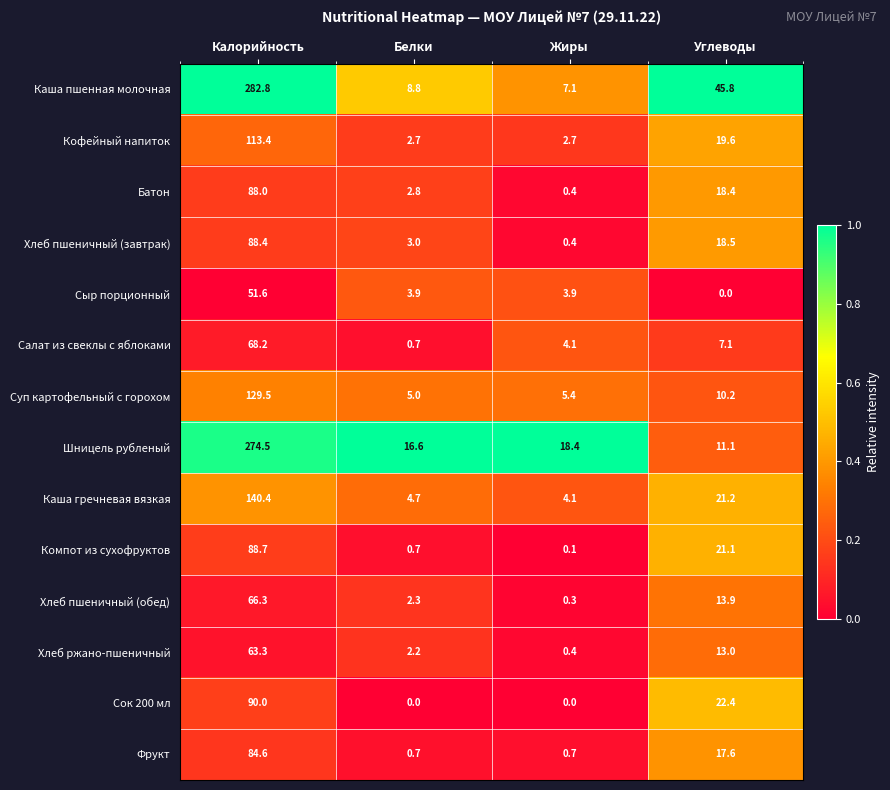

List the labels in order of Хлеб ржано-пшеничный value, smallest first.

Жиры, Белки, Углеводы, Калорийность